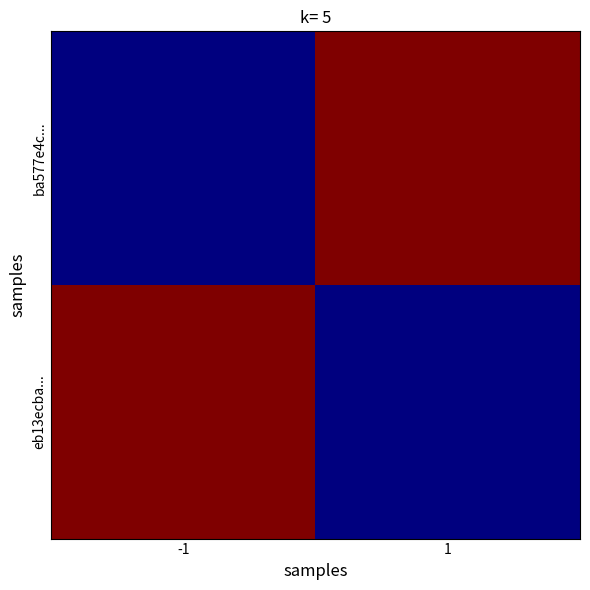

At -1, list the series in order from smallest to largest.

ba577e4c..., eb13ecba...